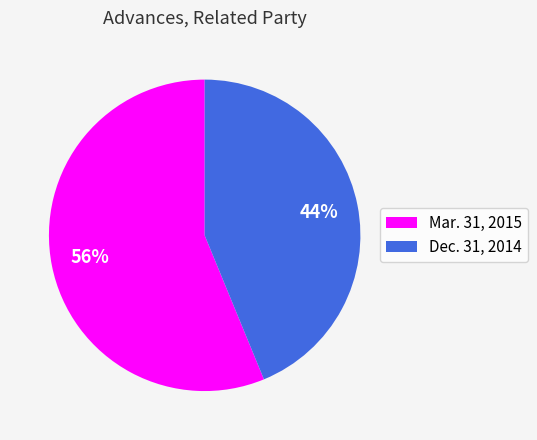

Is Mar. 31, 2015 the majority of the pie?

Yes